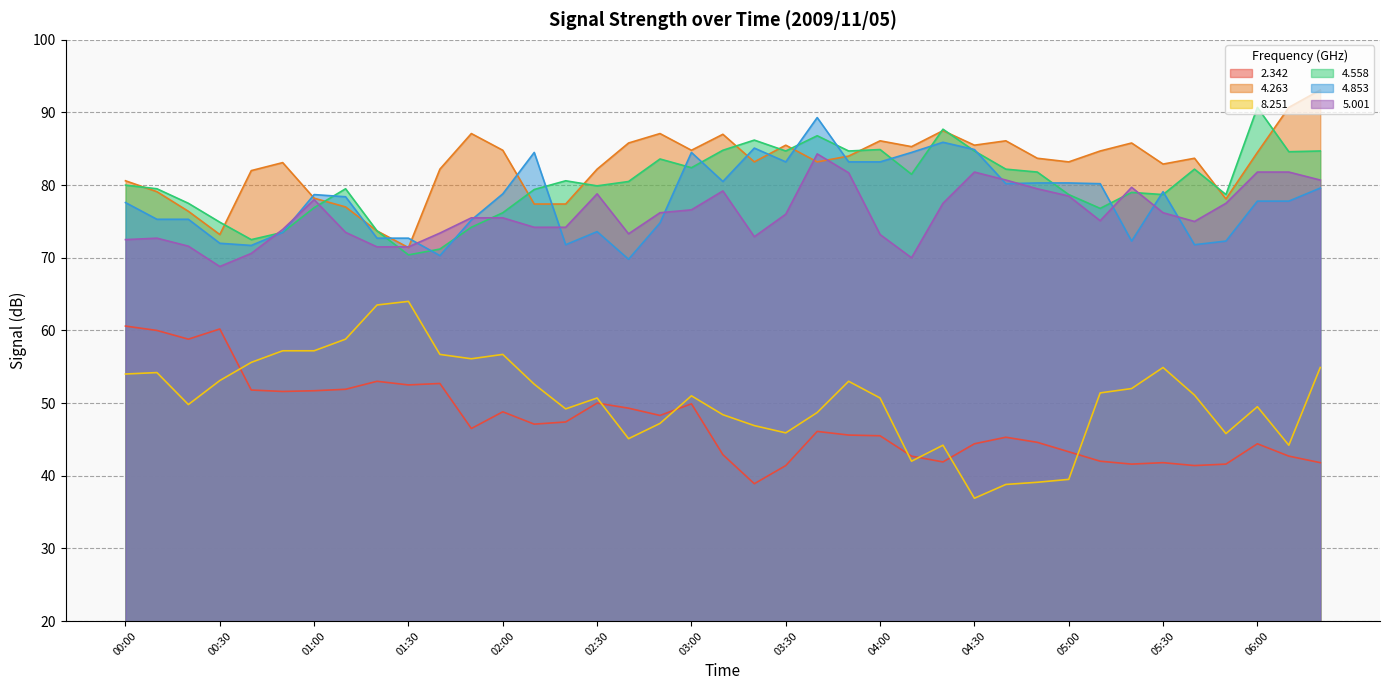

What is the total value across all series at 03:10?

422.8